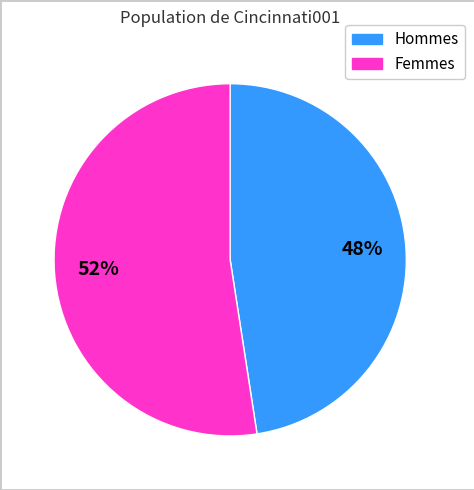

To the nearest percent, what is the average slice percentage?

50%